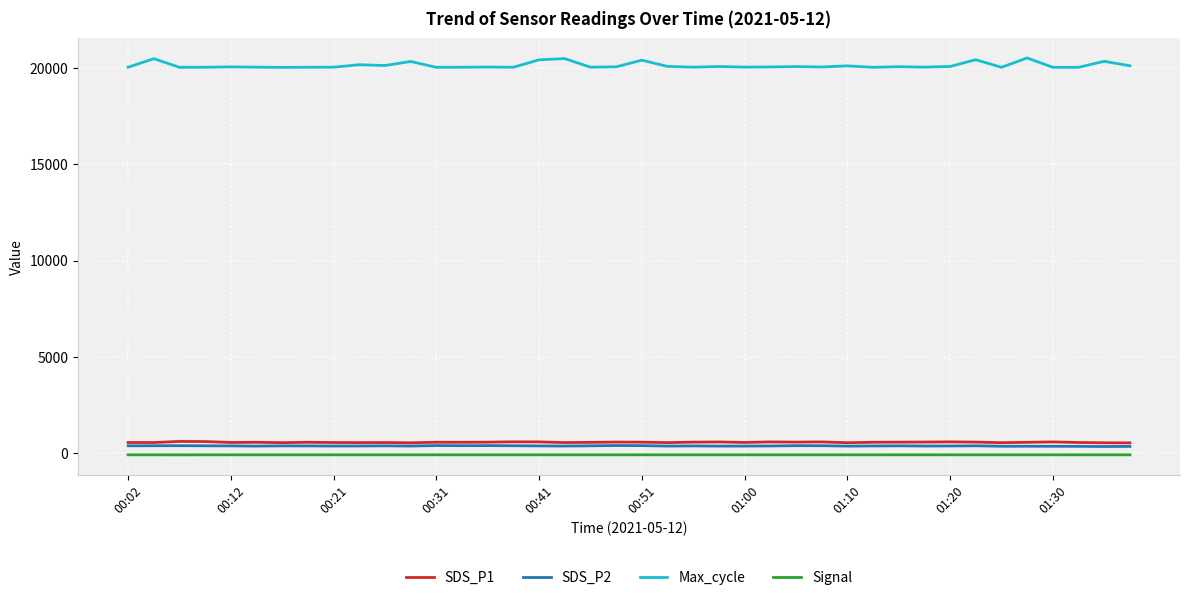

Which series has the largest range (max minus min)?

Max_cycle